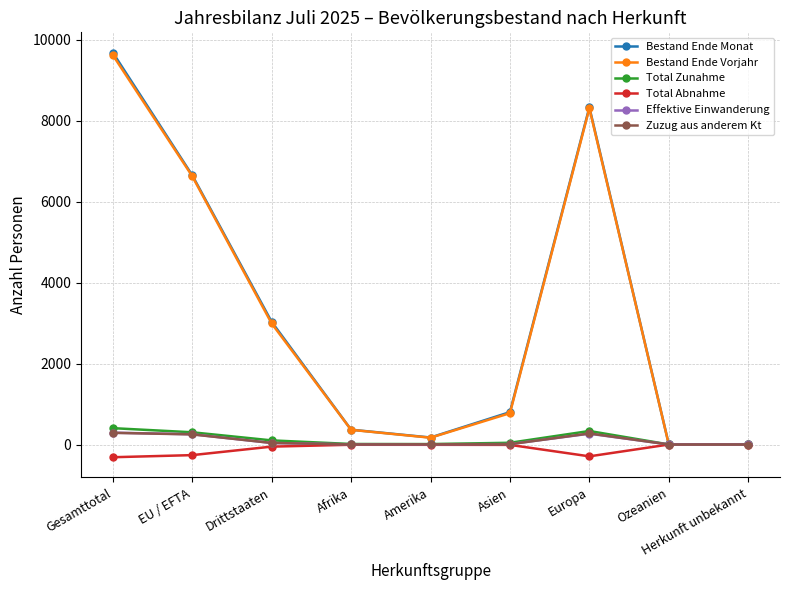

What is the minimum value for Bestand Ende Monat?

5